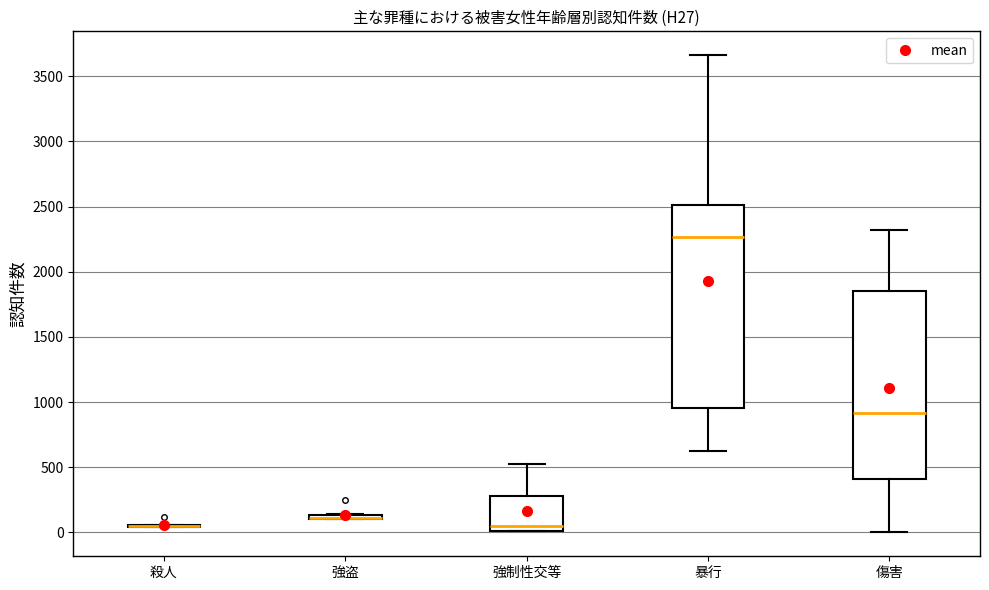

Where is the lower edge of the box for 強制性交等 on the y-axis? The values are not printed on the chart, so give them approximately, as read against the axis.

0